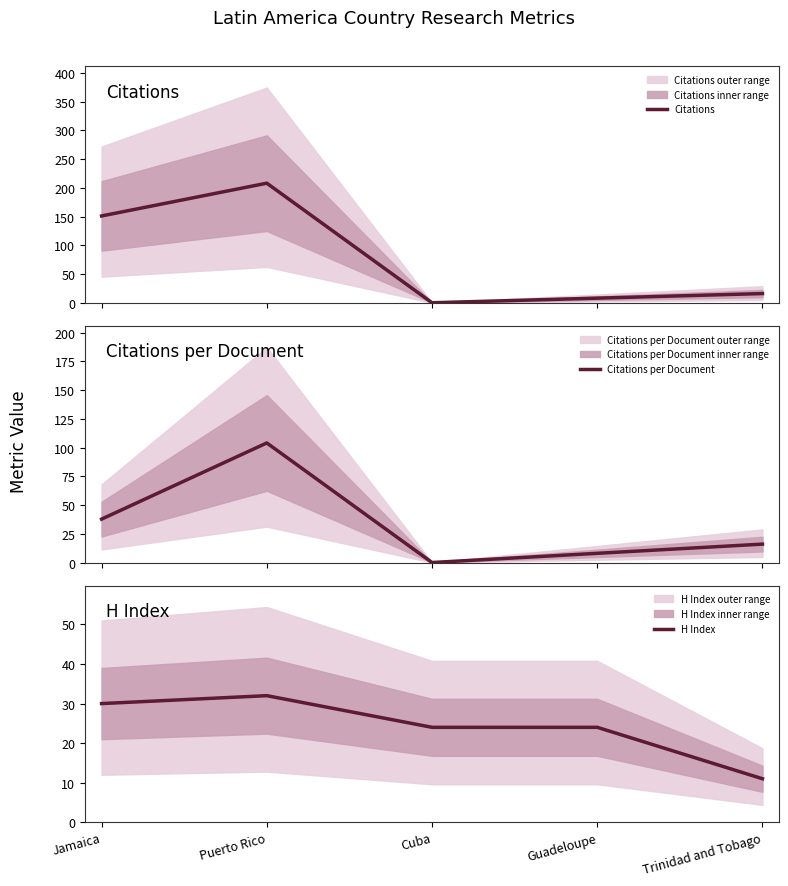

Which series has the largest range (max minus min)?

Citations